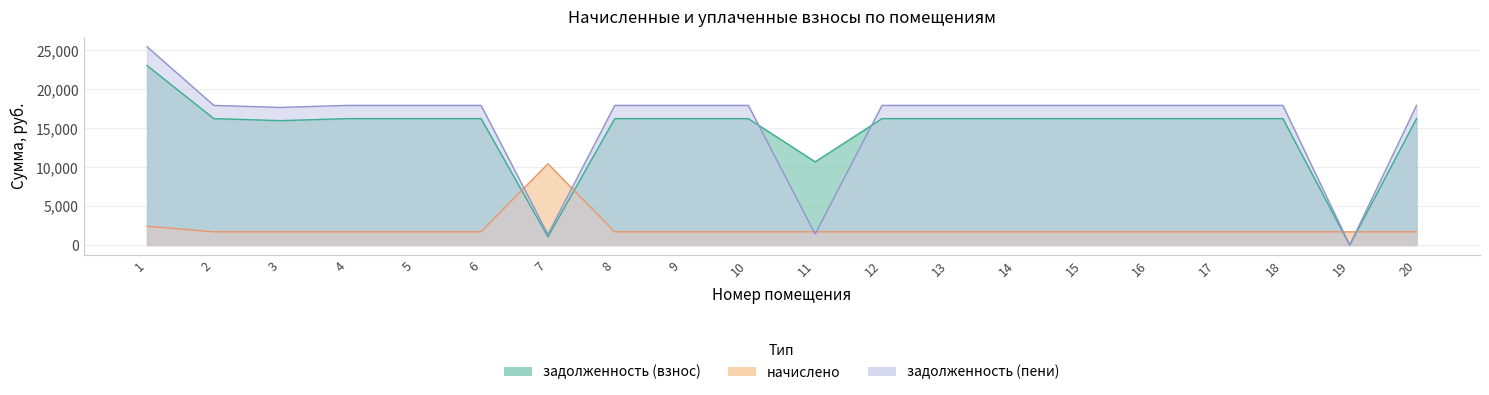

What is the difference between the second highest and minimum values in the начислено series?

714.4